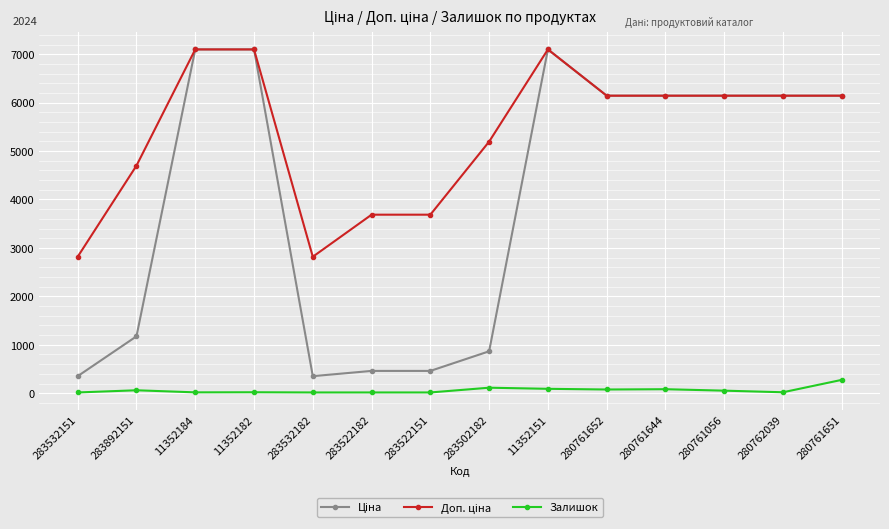

How many data points does each series have?

14